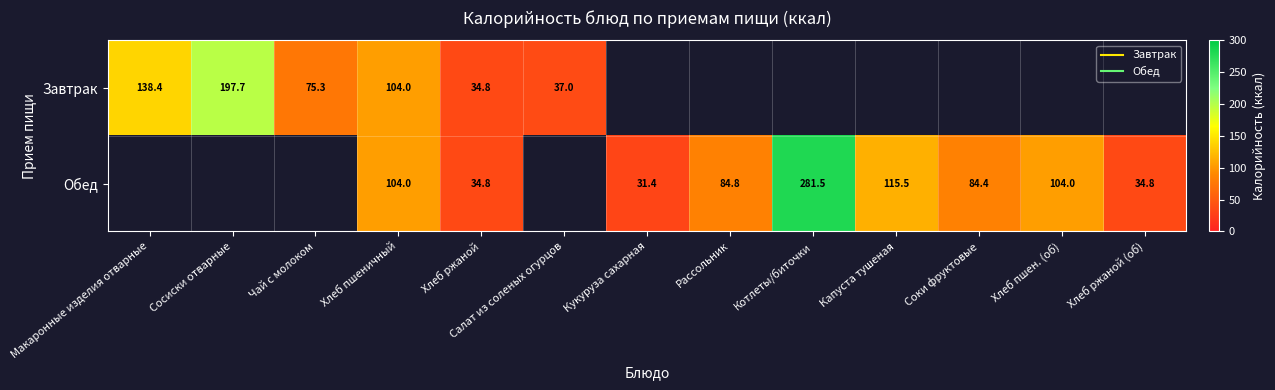

Where is Обед nearest to the value 140?

Капуста тушеная